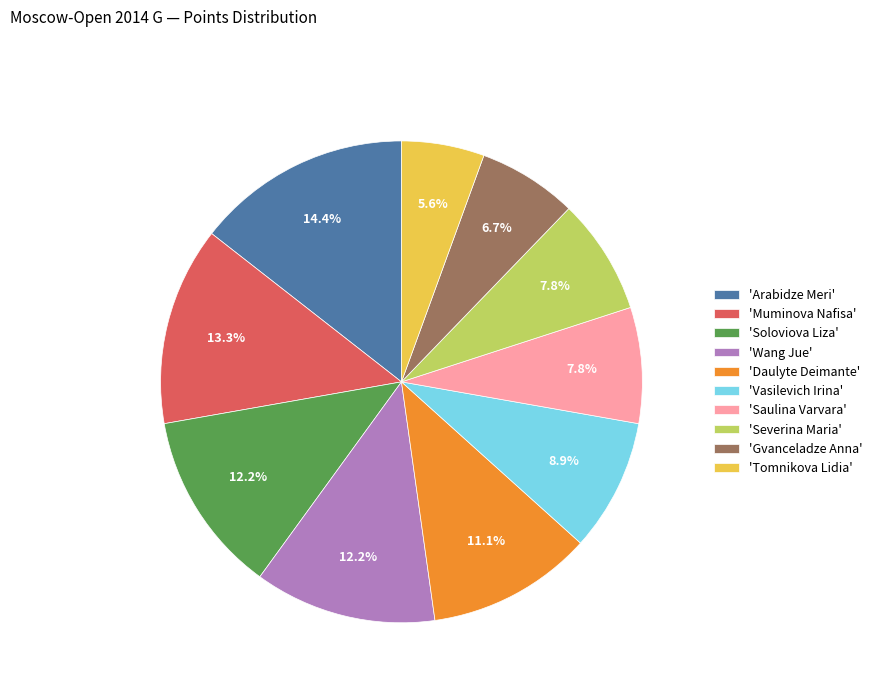

Which category has the biggest portion of the pie?

'Arabidze Meri'